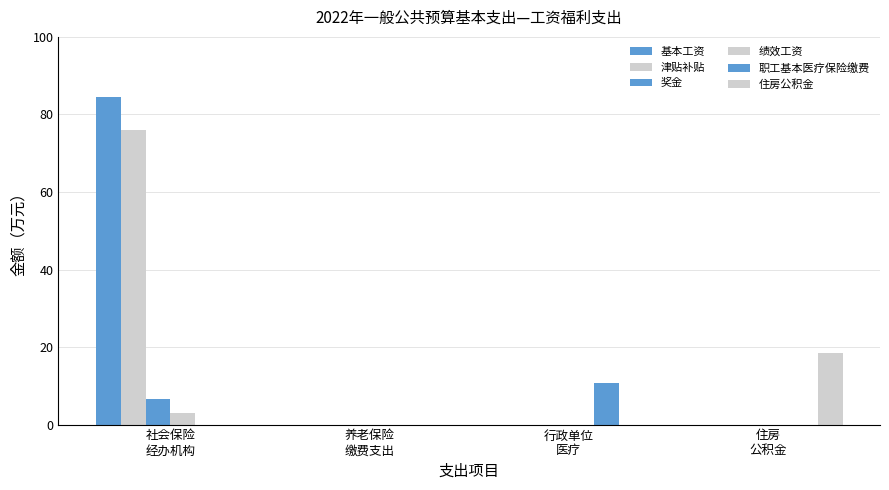

What is the maximum value shown in the chart?

84.6